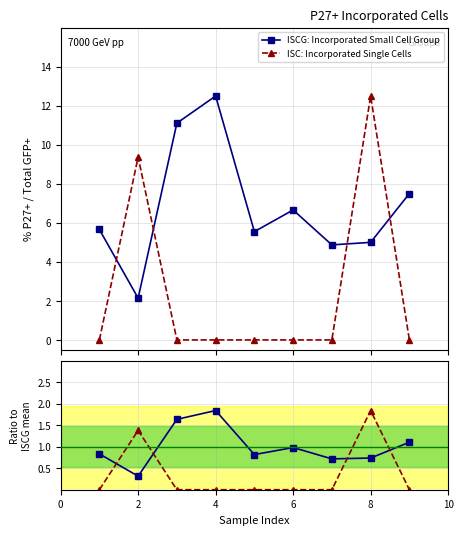

What is the greatest value displayed?

12.5